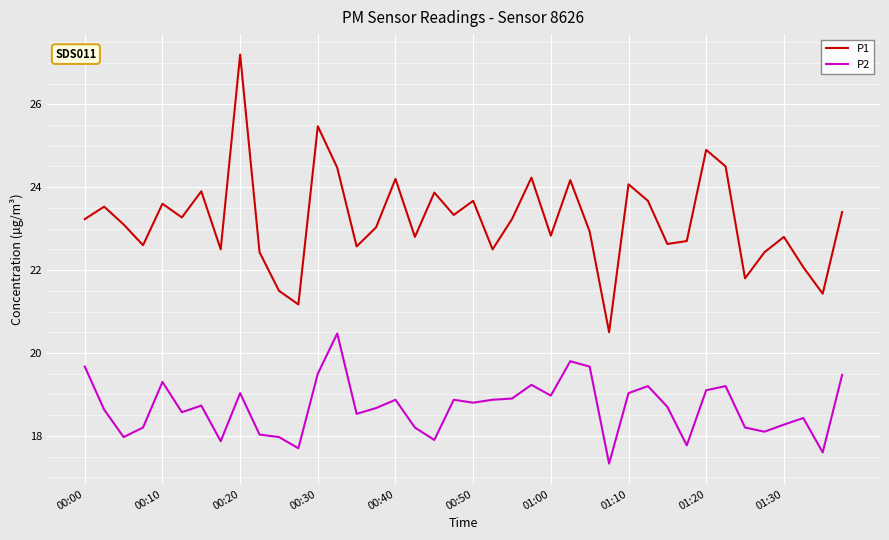

List the series in order of their overall mean, highest first.

P1, P2